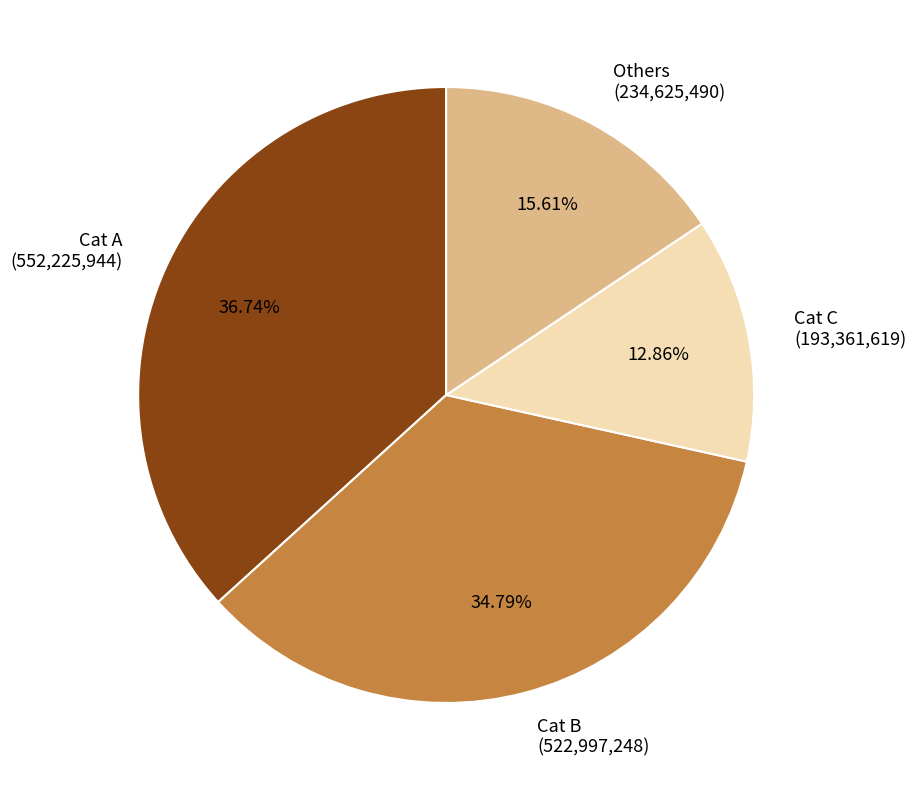

What is the largest slice in the pie chart?

Cat A (552,225,944)